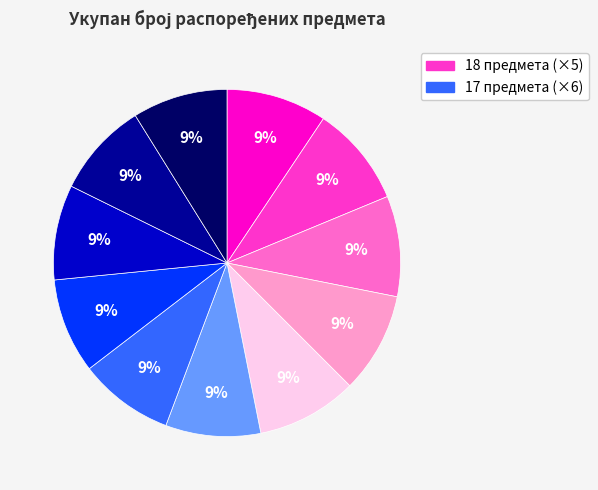

Does any single category account for the majority?

No